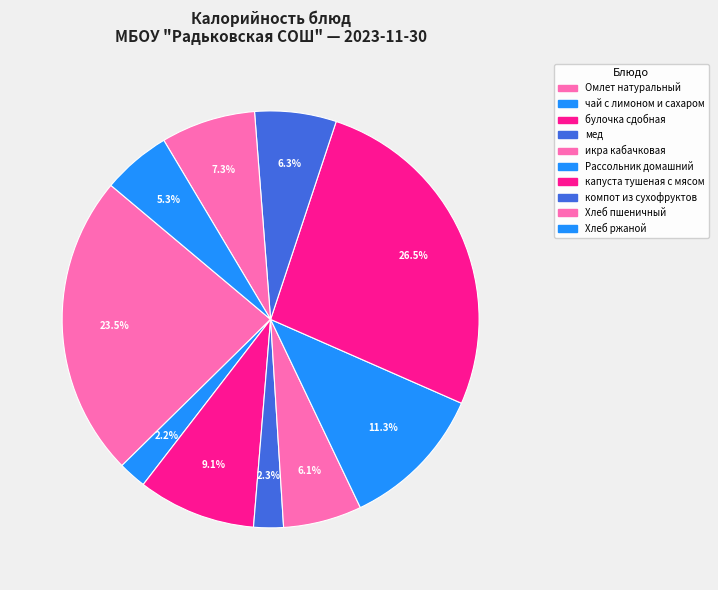

Count the number of slices in the pie.

10